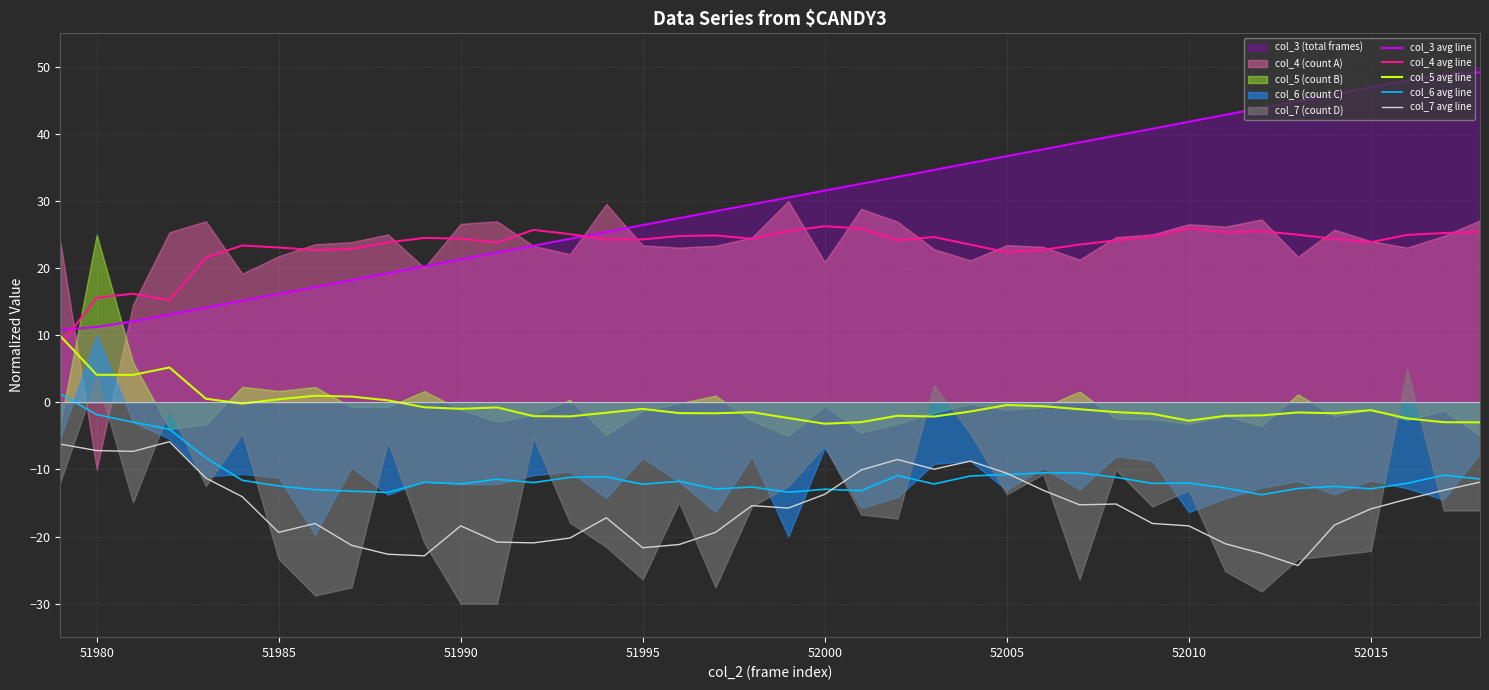

Is it true that col_7 avg line equals -18.4 at 51990?

True